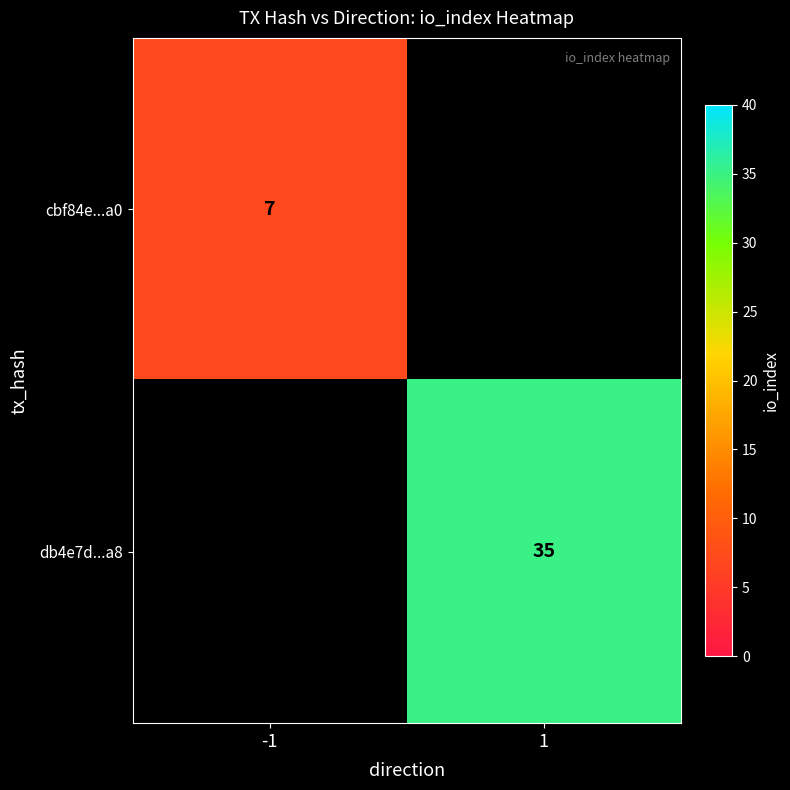

Is the value of db4e7d...a8 at 1 greater than the value of cbf84e...a0 at -1?

Yes